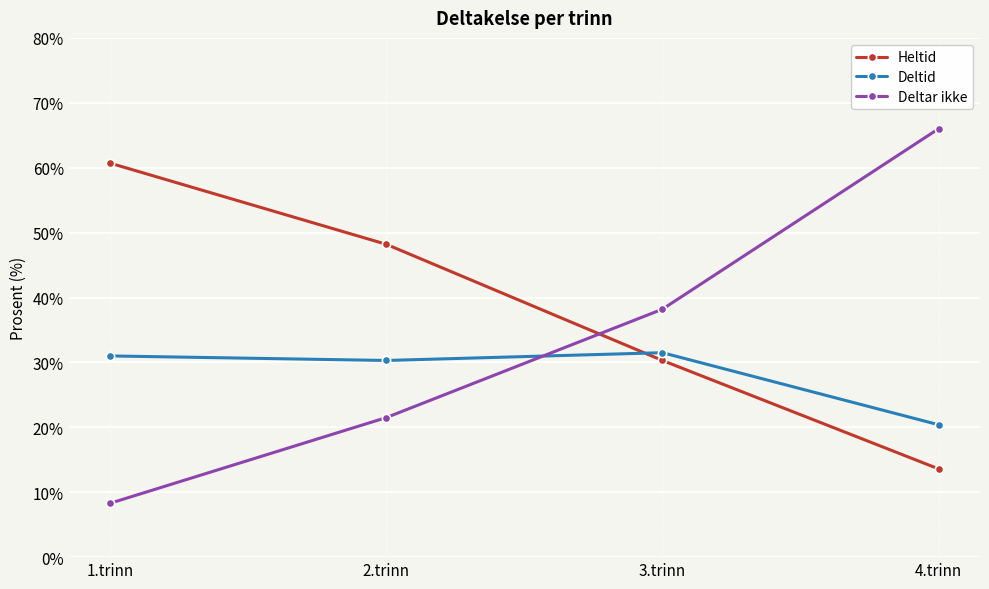

What is the label of the 3rd point from the left?

3.trinn